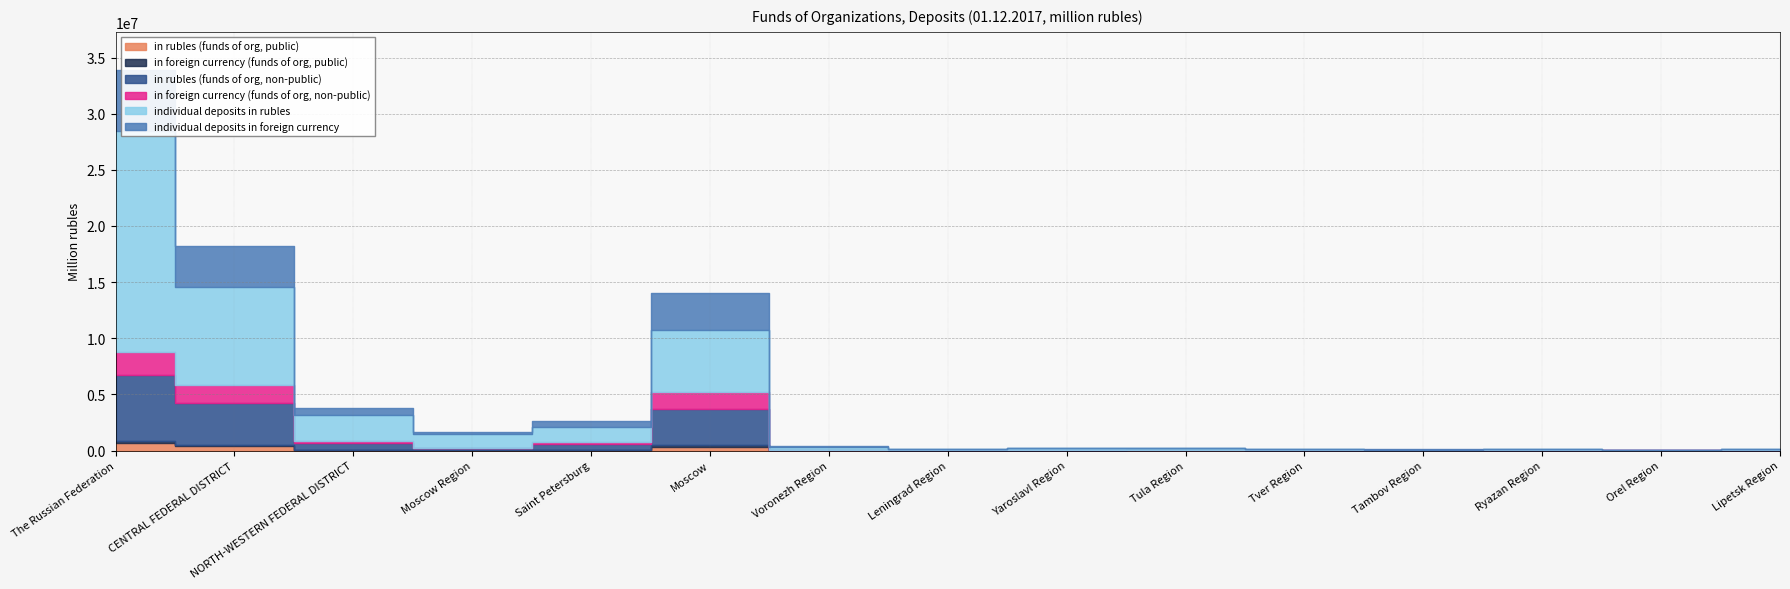

What are all the series names shown in the legend?

in rubles (funds of org, public), in foreign currency (funds of org, public), in rubles (funds of org, non-public), in foreign currency (funds of org, non-public), individual deposits in rubles, individual deposits in foreign currency